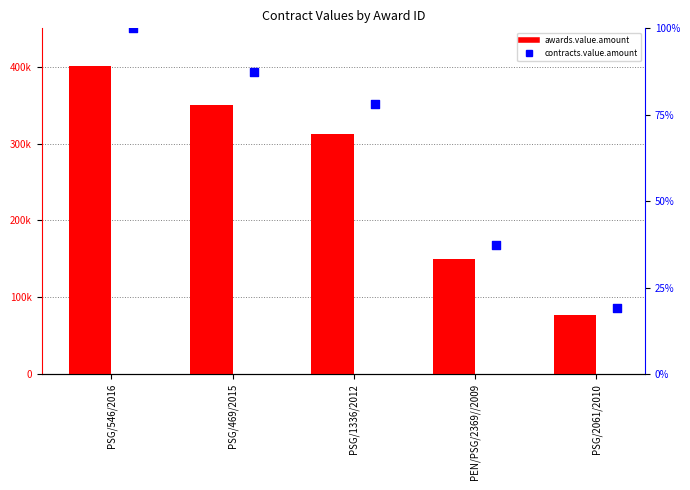

Is the value of awards.value.amount at PSG/1336/2012 greater than the value of contracts.value.amount at PSG/469/2015?

Yes